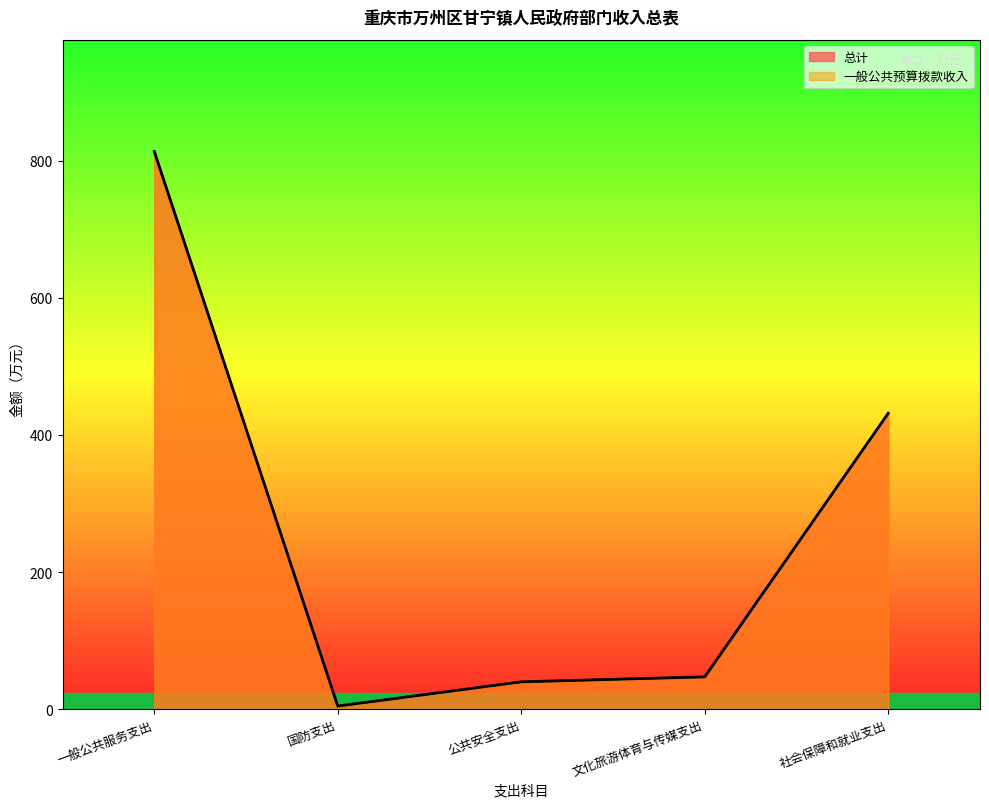

Reading right to left, transcribe all the data shown in this chart.

总计: 431.9	47.6	40.3	5.0	813.6
一般公共预算拨款收入: 431.9	47.6	40.3	5.0	813.6